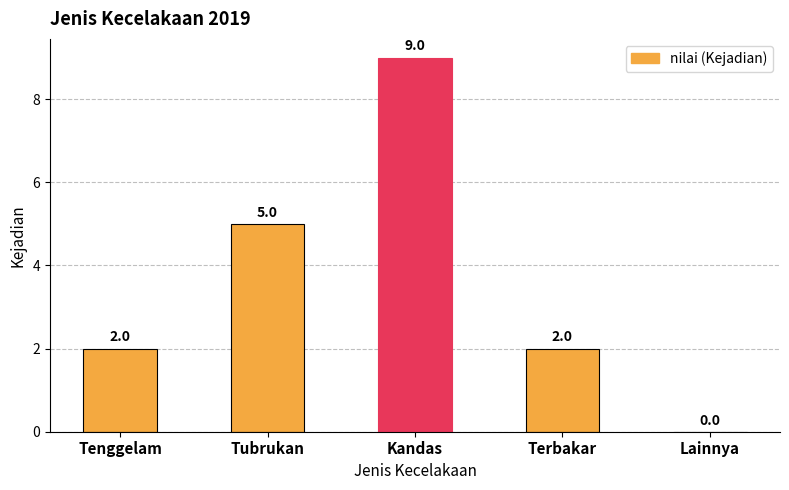

Is it true that the value at Lainnya is 4?

False